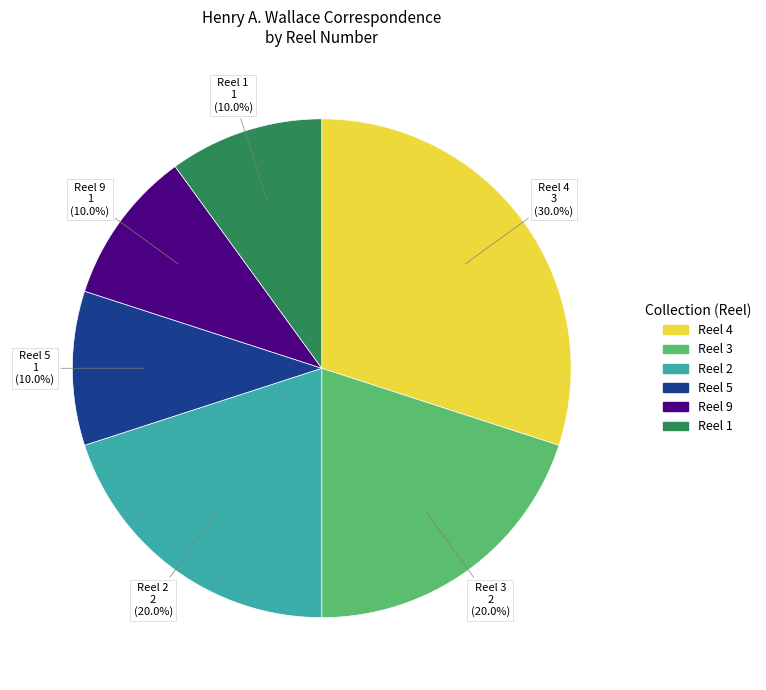

Which slice is the largest?

Reel 4